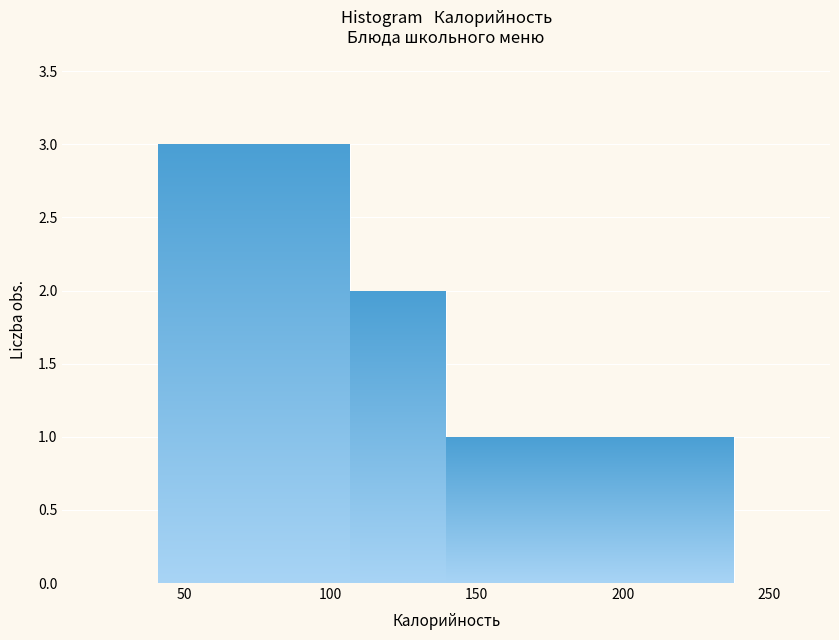

Reading left to right, list every bar in this chart as the range it spans on the x-axis followed by its height. Neither the bar edges nor the heights are printed on the chart, so give them approximately, as read against the axes.

40 to 75: 3
75 to 105: 3
105 to 140: 2
140 to 170: 1
170 to 205: 1
205 to 240: 1